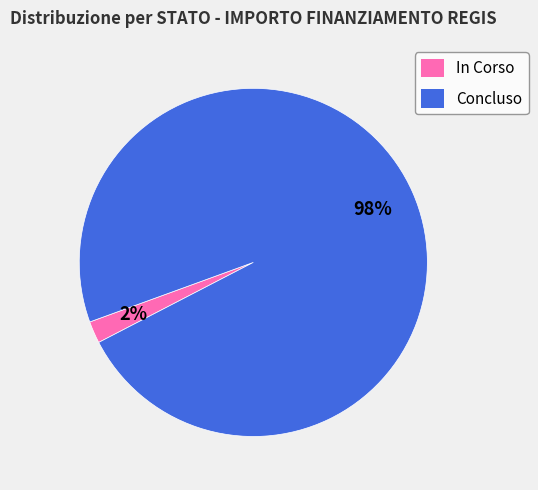

To the nearest percent, what is the difference between the largest and smallest slice percentages?

96%